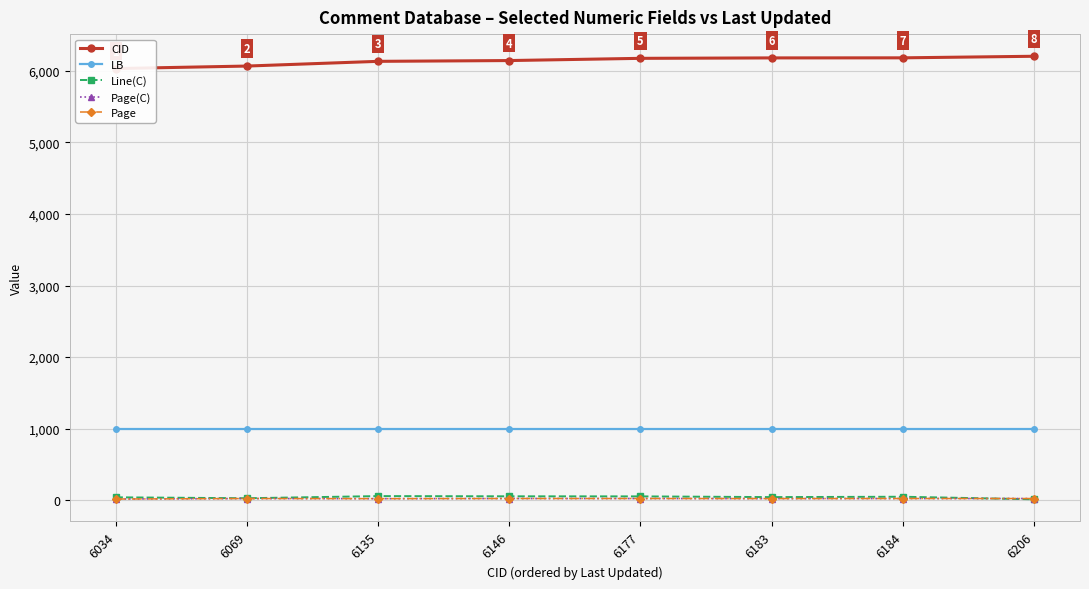

Which series has the largest total across all categories?

CID